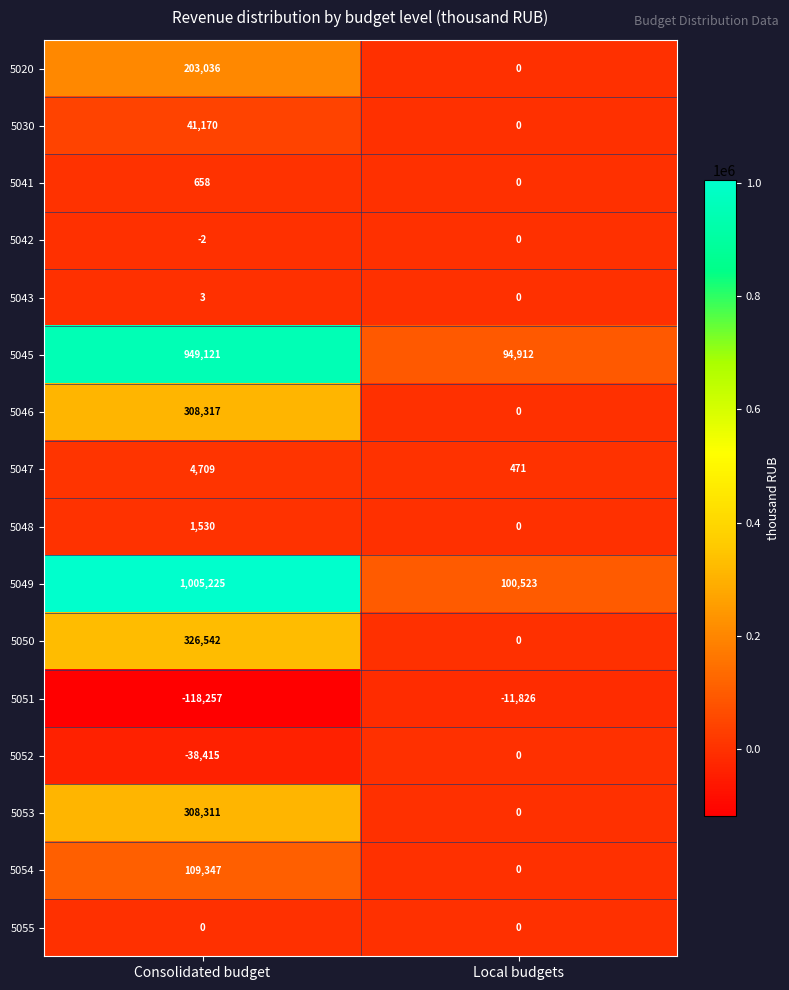

Between Consolidated budget and Local budgets, which series saw the biggest shift?

5049